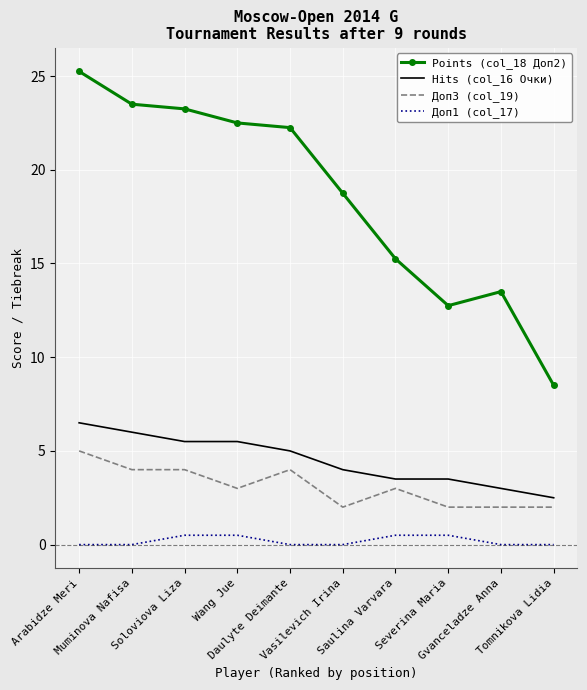

List the series in order of their peak value, lowest first.

Доп1 (col_17), Доп3 (col_19), Hits (col_16 Очки), Points (col_18 Доп2)